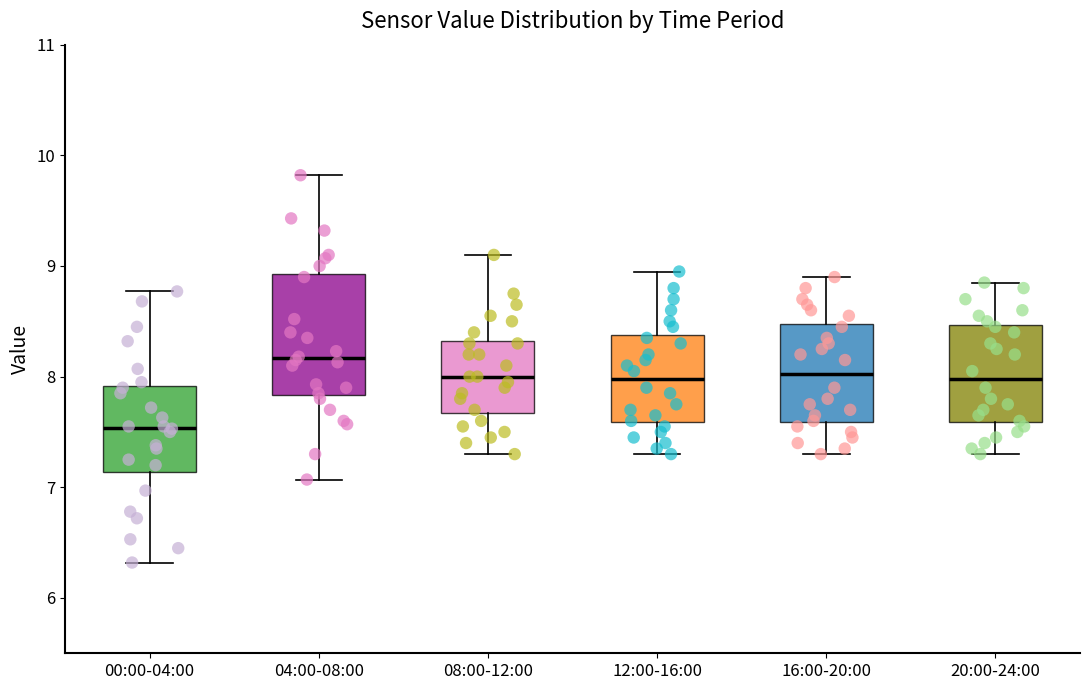

Comparing the boxes themselves (not the whiskers), which one is the tallest?

04:00-08:00